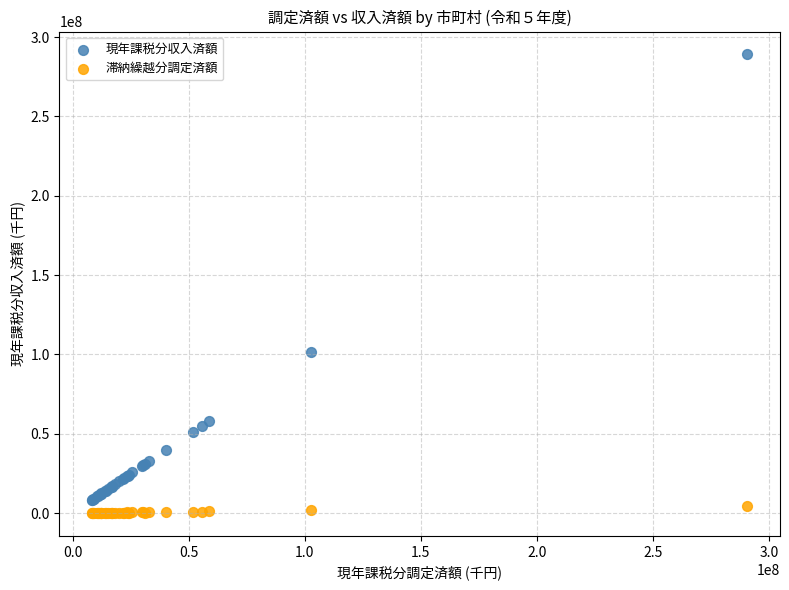

Across all series, what Y value is closest to 144527765?

101687363